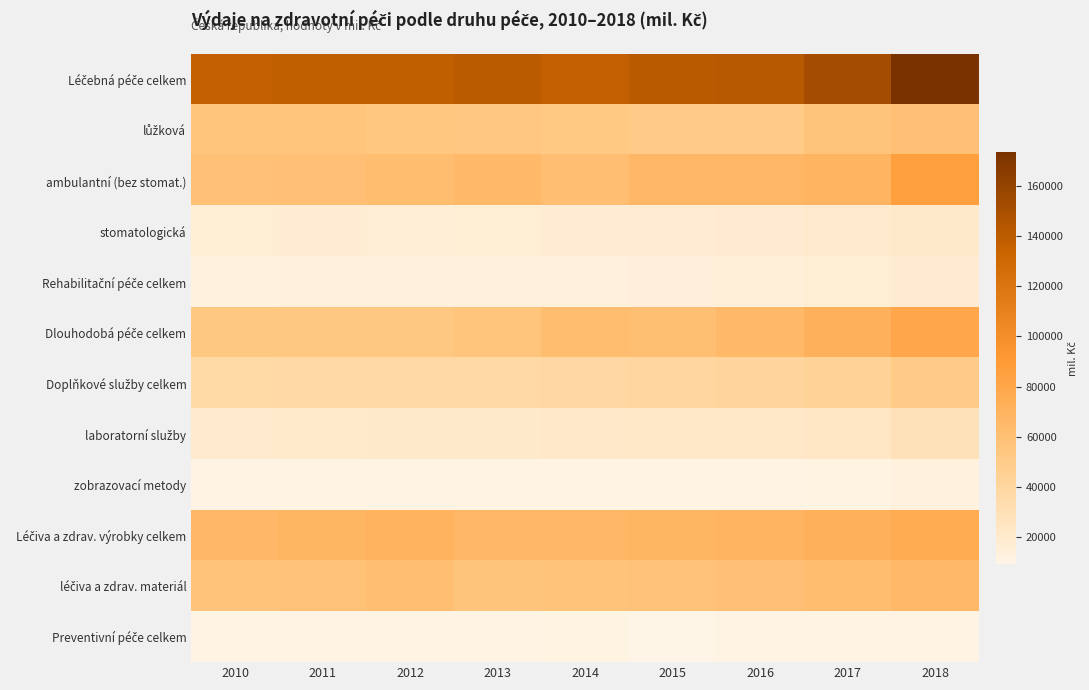

What is the smallest value displayed?

9027